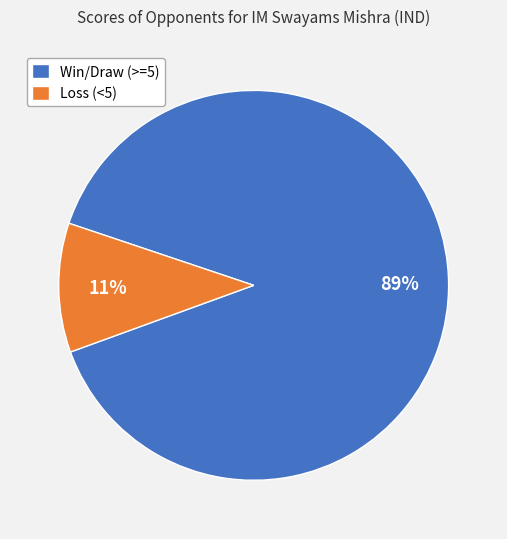

To the nearest percent, what percentage of the pie is Loss (<5)?

11%